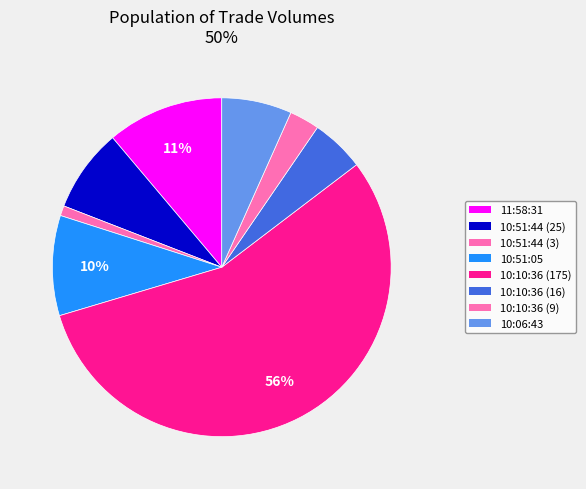

Count the number of slices in the pie.

8